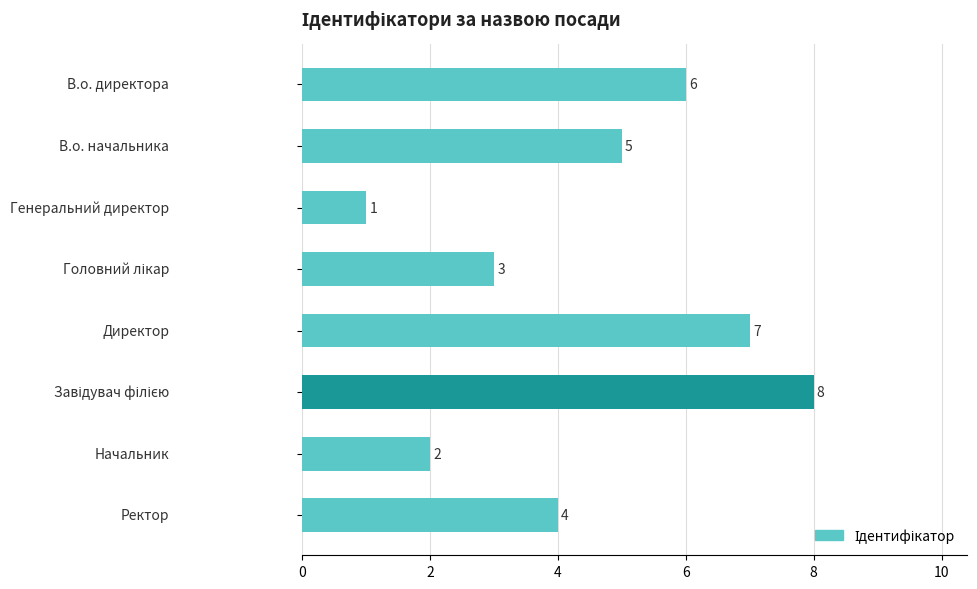

What is the difference between the second highest and minimum values?

6